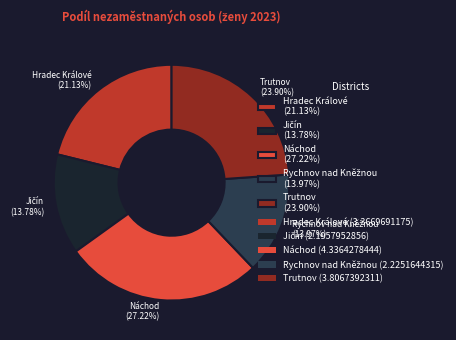

To the nearest percent, what is the average slice percentage?

20%